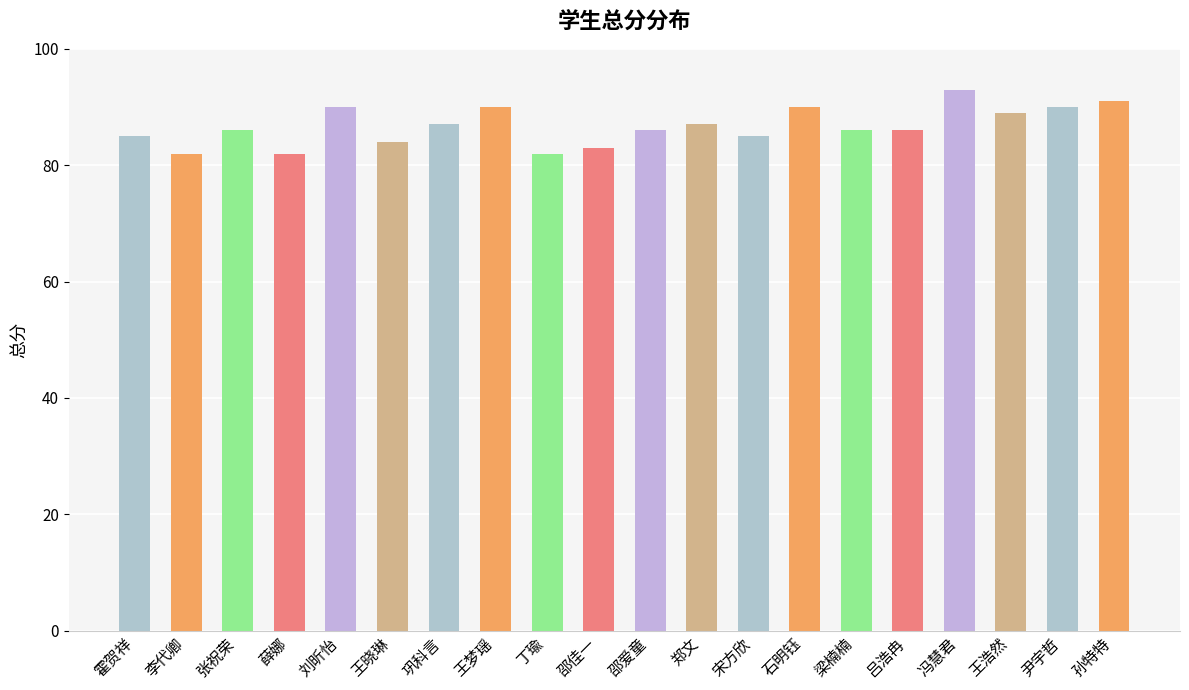

What is the value of the 5th bar from the left?

90